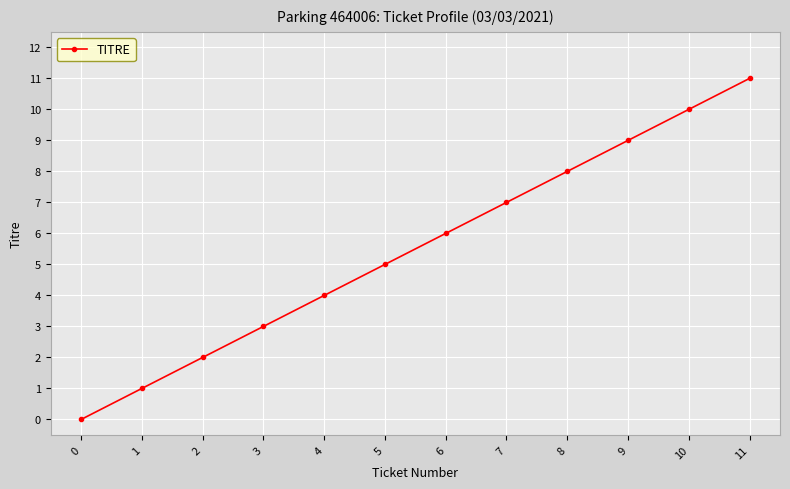

The chart shows a value of 19 at 11. True or false?

False